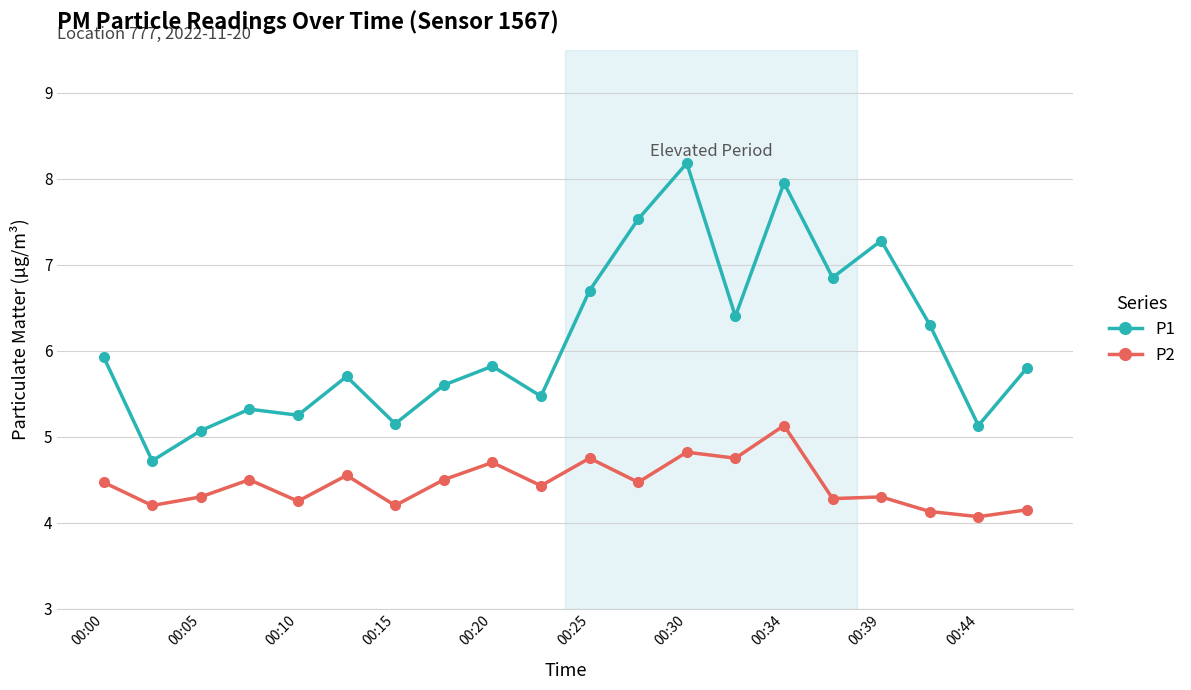

True or false: P1 and P2 cross at least once.

False